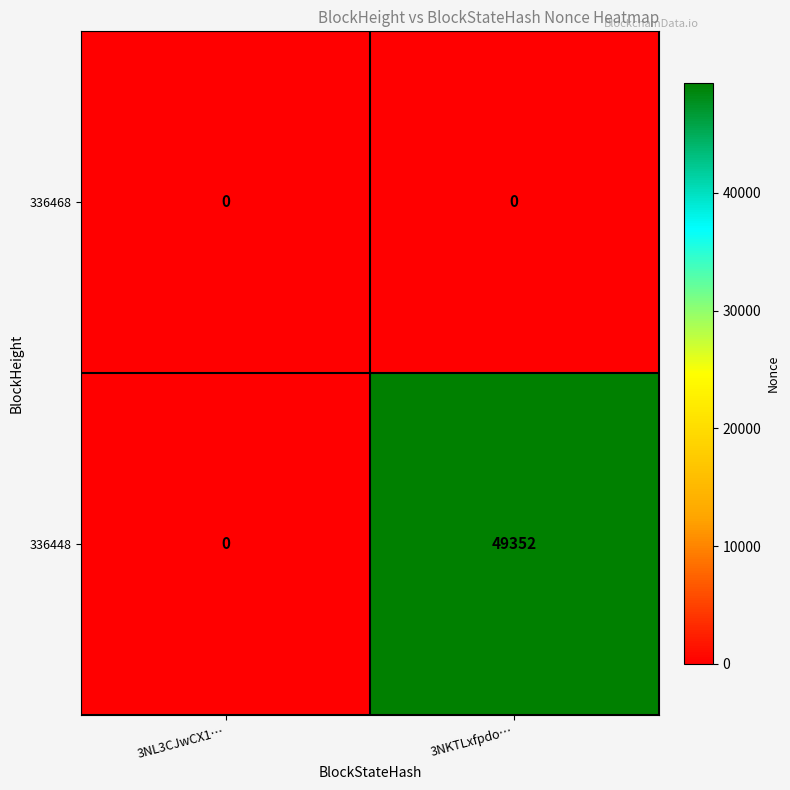

The value of 336448 at 3NKTLxfpdo… is 49352. True or false?

True